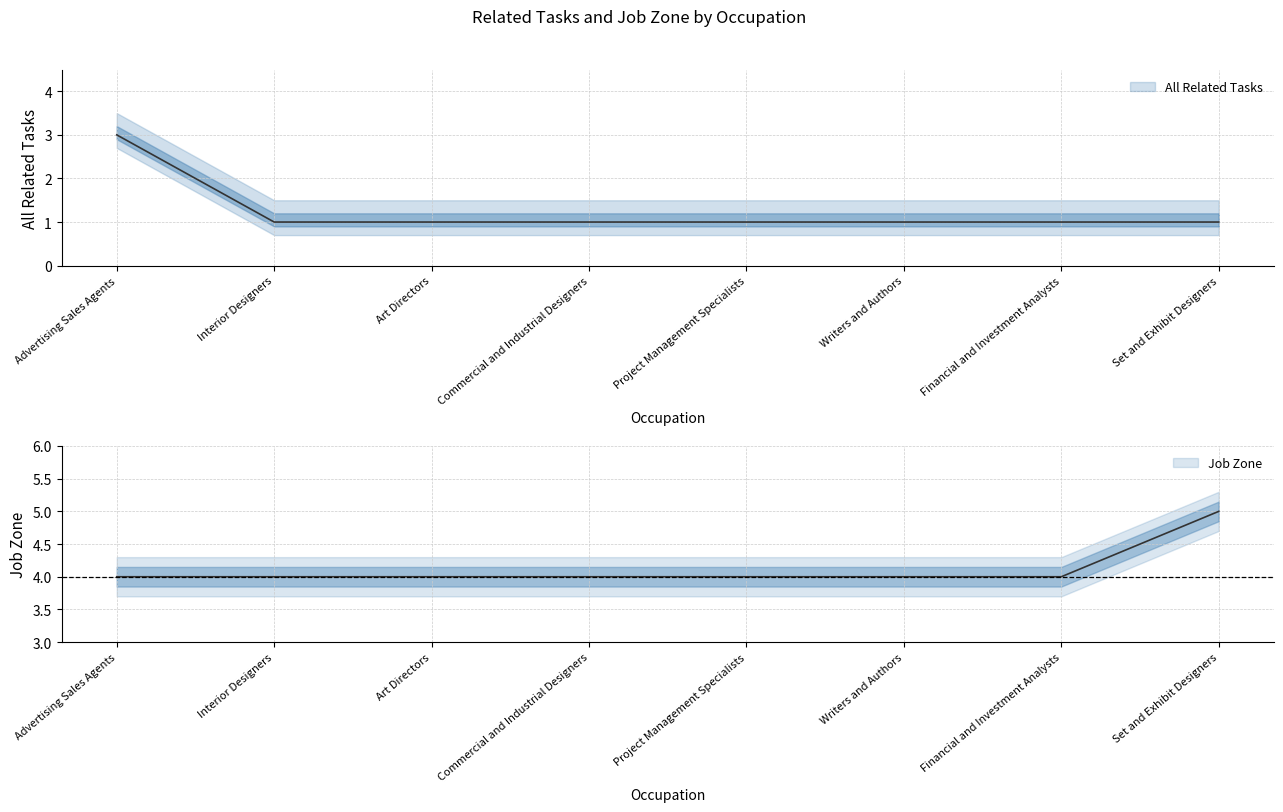

What is the highest value of the All Related Tasks series?

3